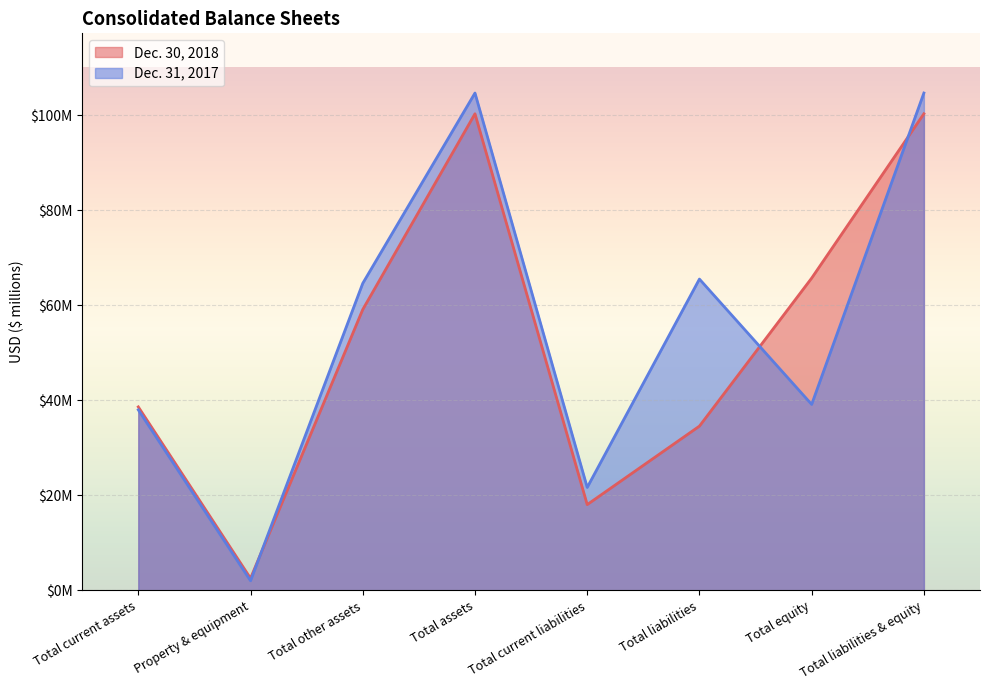

At which category is the sum across all series the highest?

Total assets